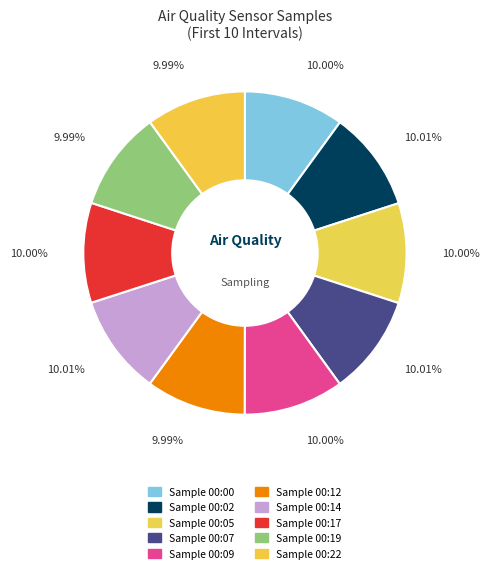

Rank the categories by value from highest to lowest.

00:02, 00:07, 00:14, 00:09, 00:00, 00:05, 00:17, 00:19, 00:12, 00:22